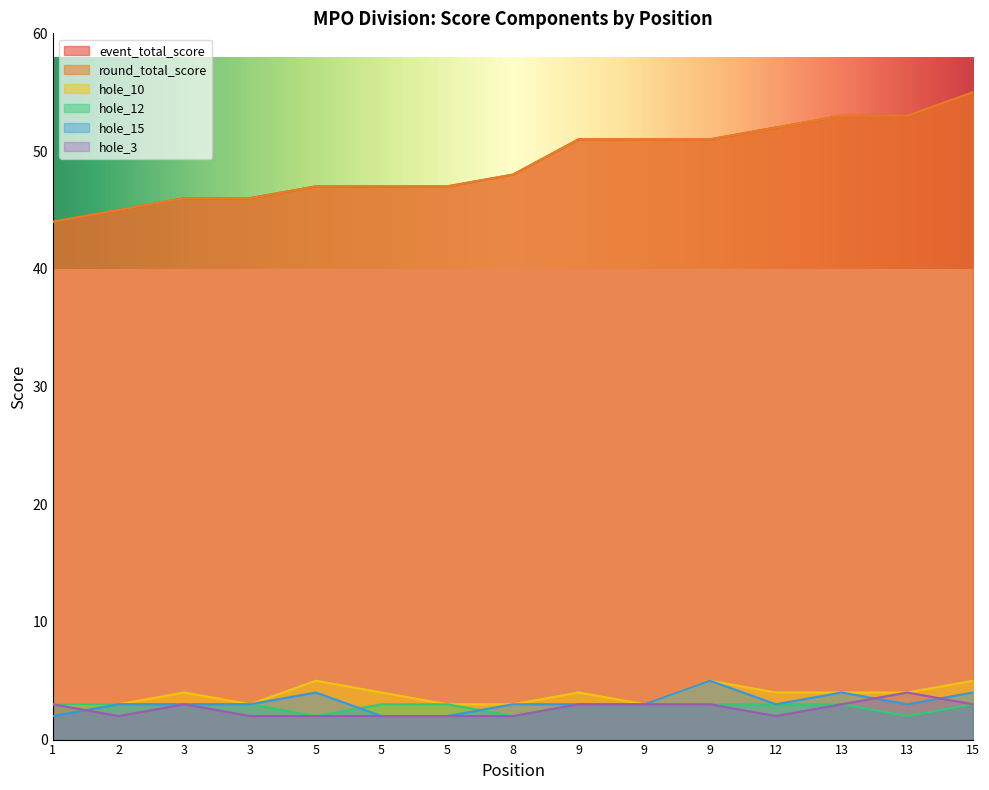

What is the value of the hole_10 point at the 12th from the left?

4